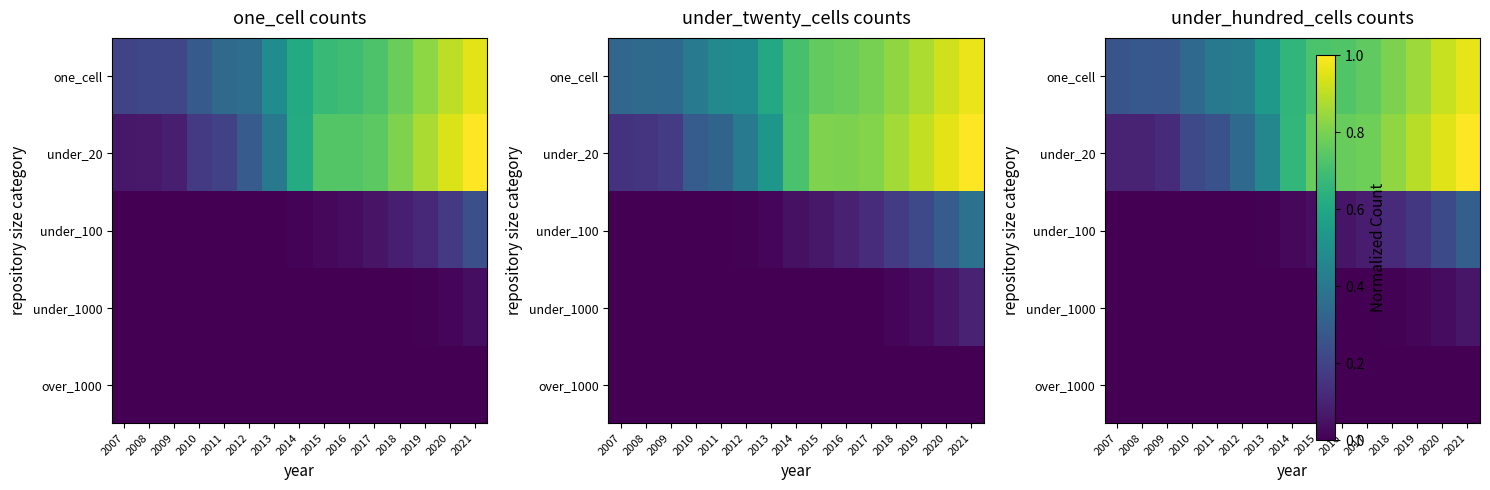

Where is under_100 nearest to the value 0?

2007